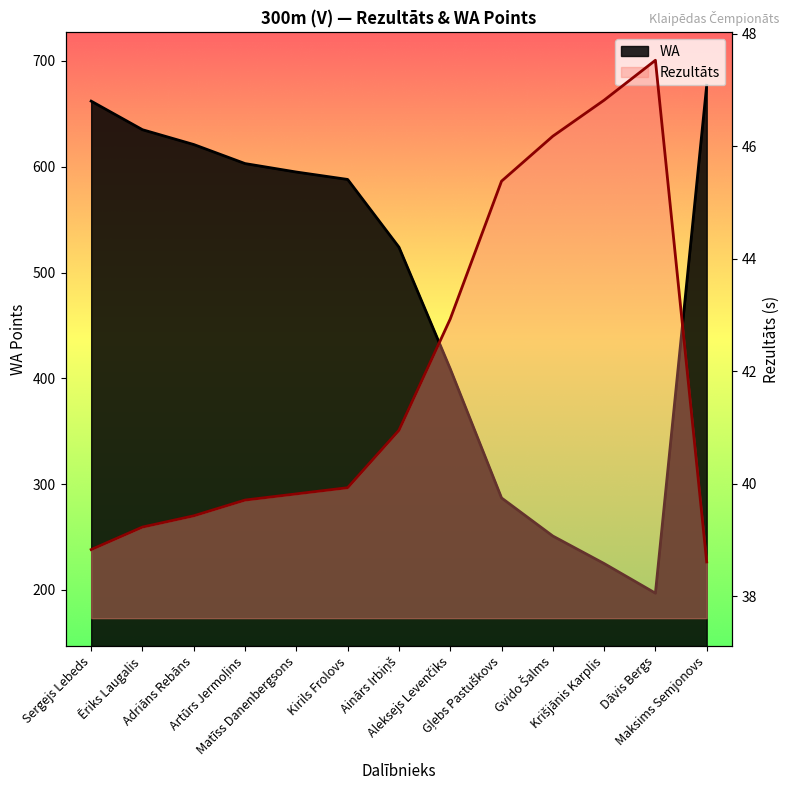

Where does the WA series first go above 588?

Sergejs Lebeds